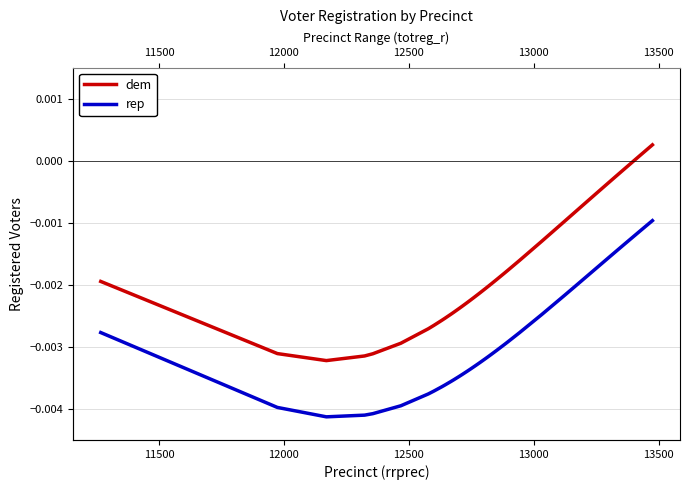

Is this an area chart (filled region under the line)?

No